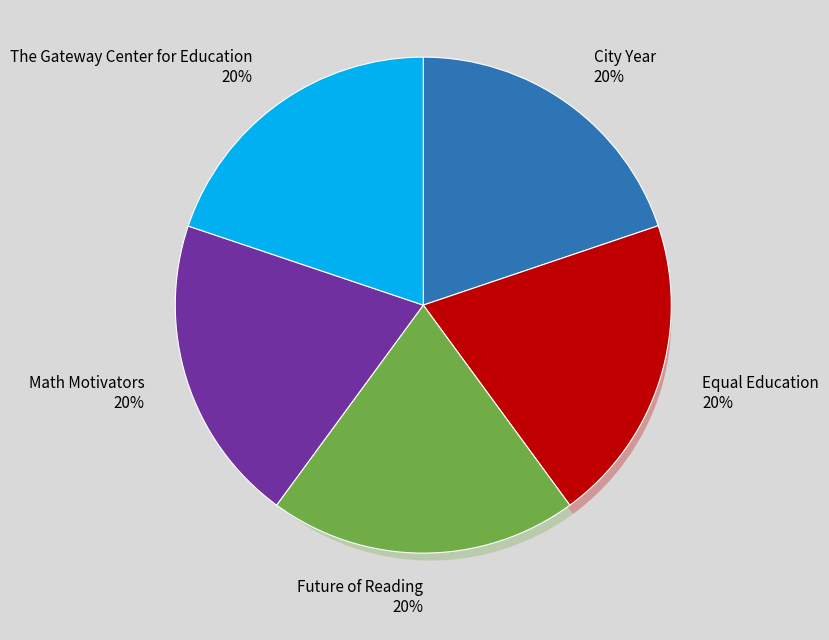

To the nearest percent, what is the average slice percentage?

20%